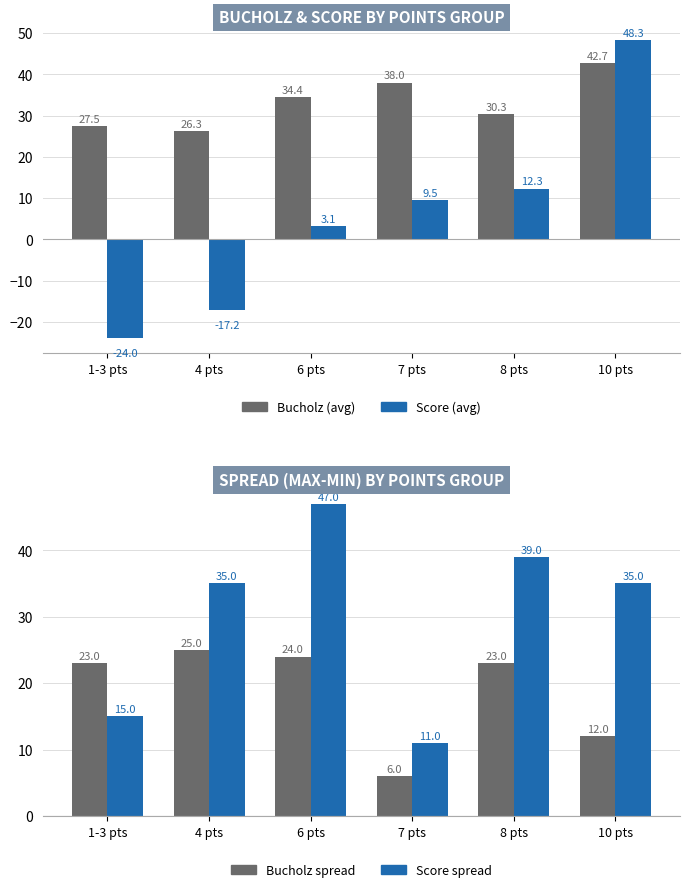

Reading right to left, what are all the values shown in this chart?

Bucholz (avg): 10 pts=42.7	8 pts=30.3	7 pts=38.0	6 pts=34.4	4 pts=26.3	1-3 pts=27.5
Score (avg): 10 pts=48.3	8 pts=12.3	7 pts=9.5	6 pts=3.1	4 pts=-17.2	1-3 pts=-24.0
Bucholz spread: 10 pts=12.0	8 pts=23.0	7 pts=6.0	6 pts=24.0	4 pts=25.0	1-3 pts=23.0
Score spread: 10 pts=35.0	8 pts=39.0	7 pts=11.0	6 pts=47.0	4 pts=35.0	1-3 pts=15.0